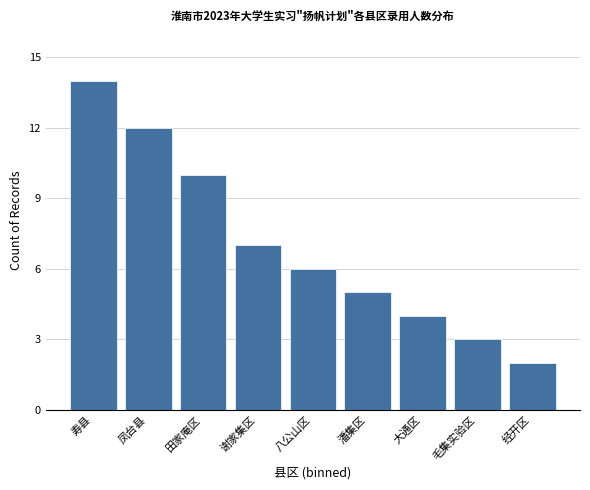

Reading right to left, list all the values displayed in this chart.

2	3	4	5	6	7	10	12	14